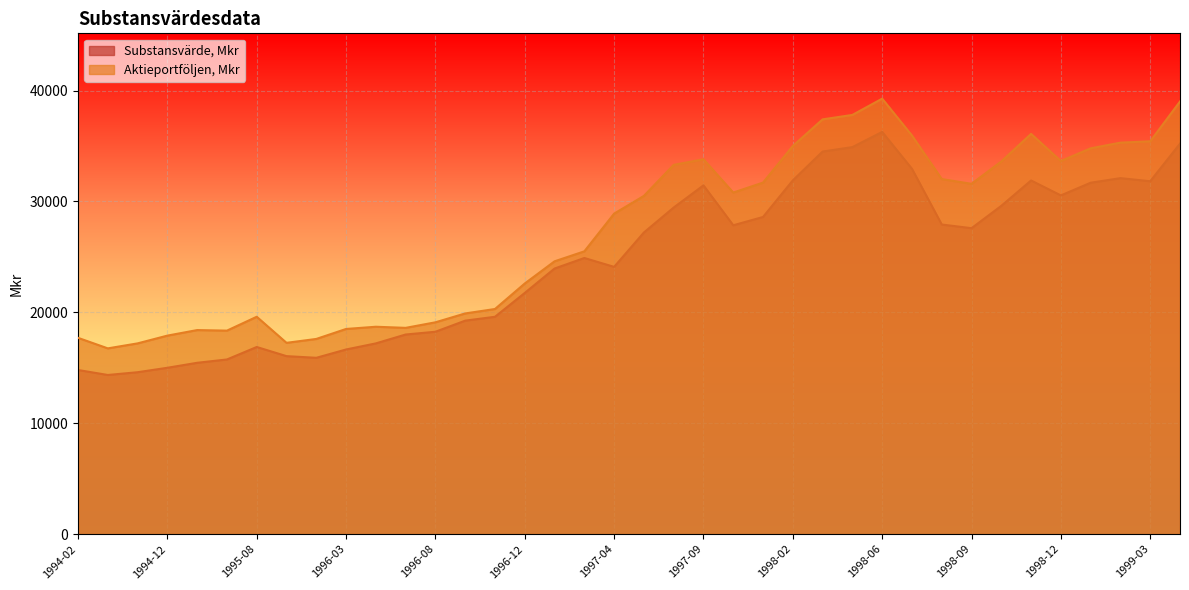

Which has a higher value, 1998-11 or 1997-09?

1998-11